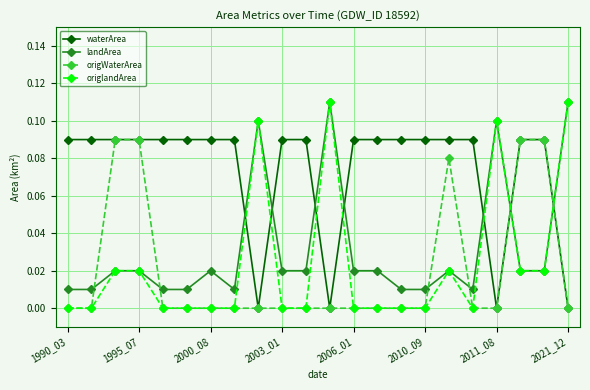

Which series has the largest total across all categories?

waterArea